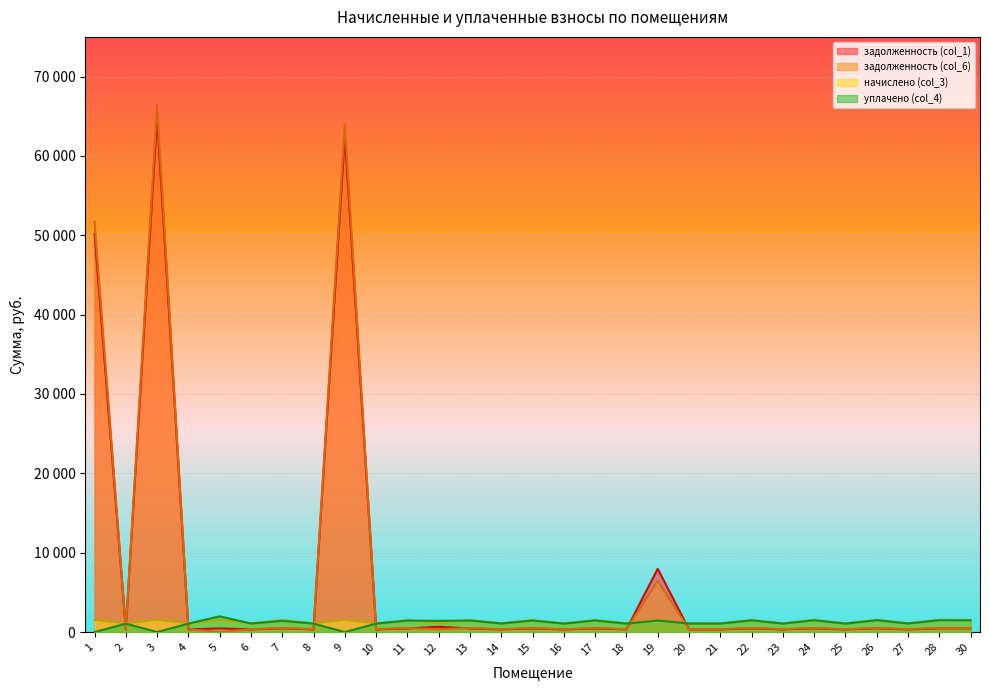

Where is the first local minimum for уплачено (col_4)?

3